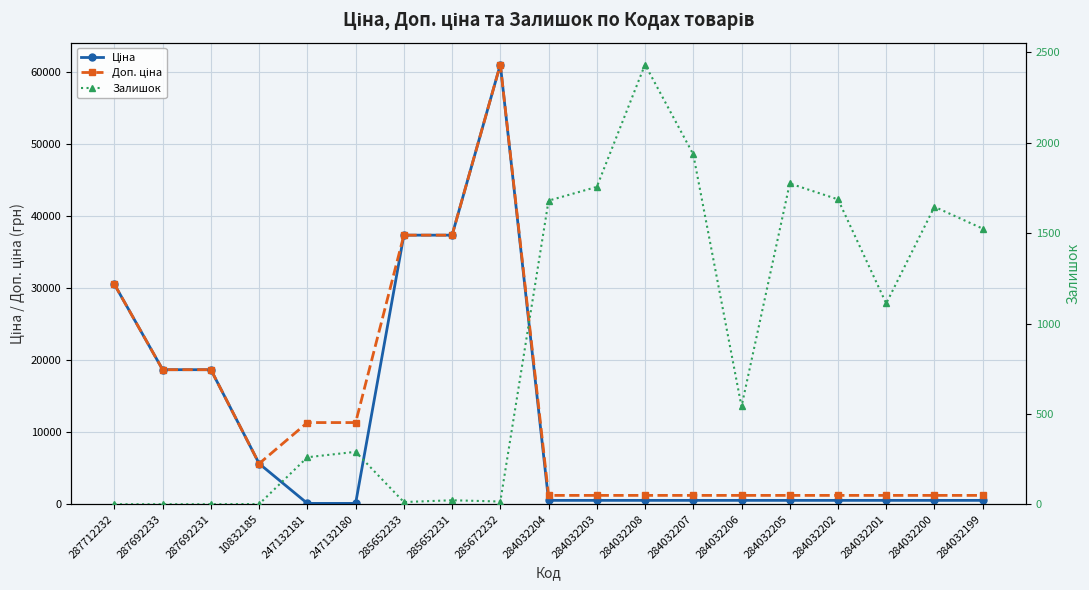

What are all the series names shown in the legend?

Ціна, Доп. ціна, Залишок